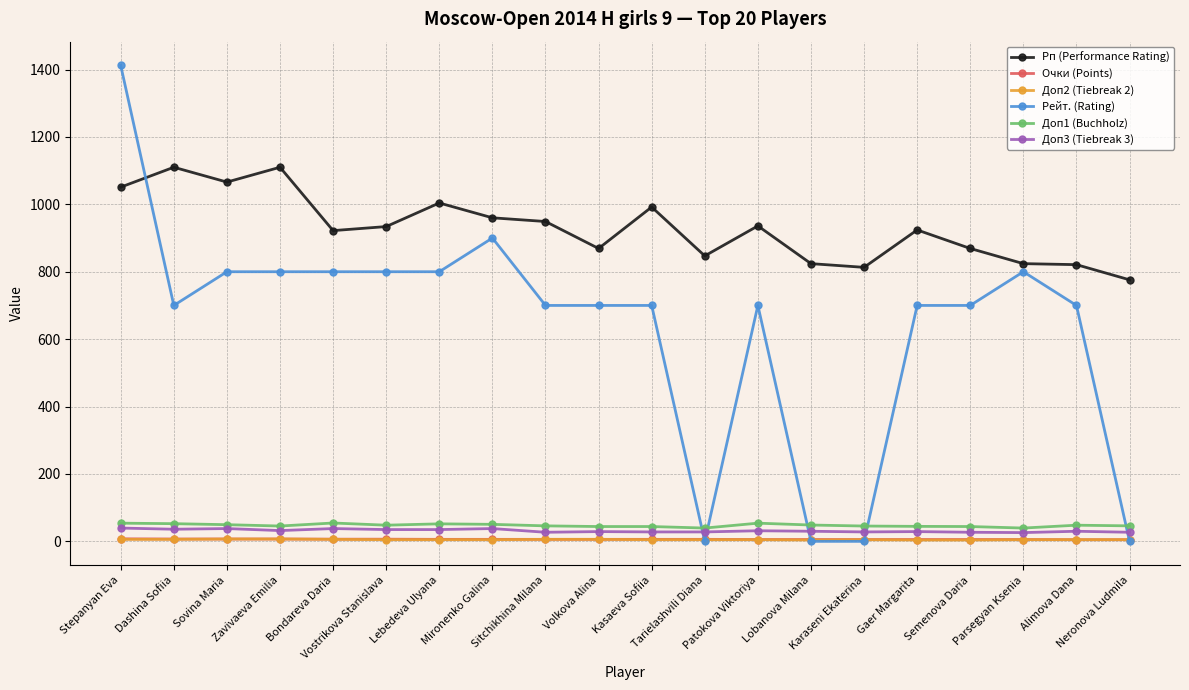

True or false: Доп3 (Tiebreak 3) has more than 2 interior local peaks.

True